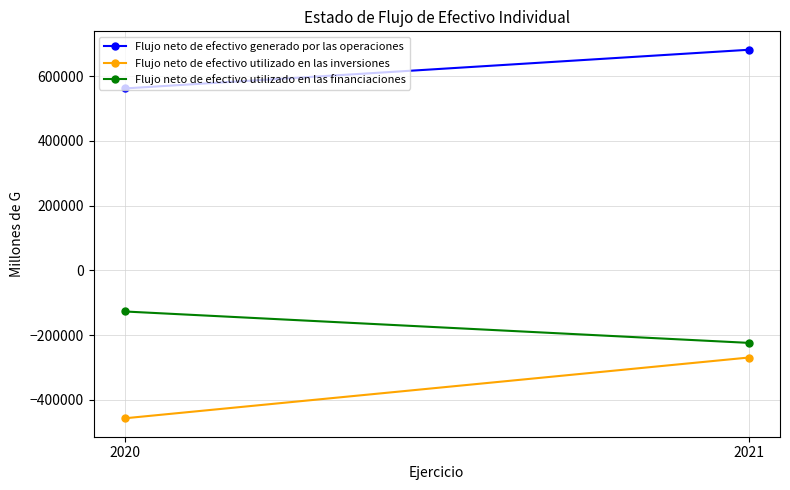

List the labels in order of Flujo neto de efectivo utilizado en las financiaciones value, largest first.

2020, 2021